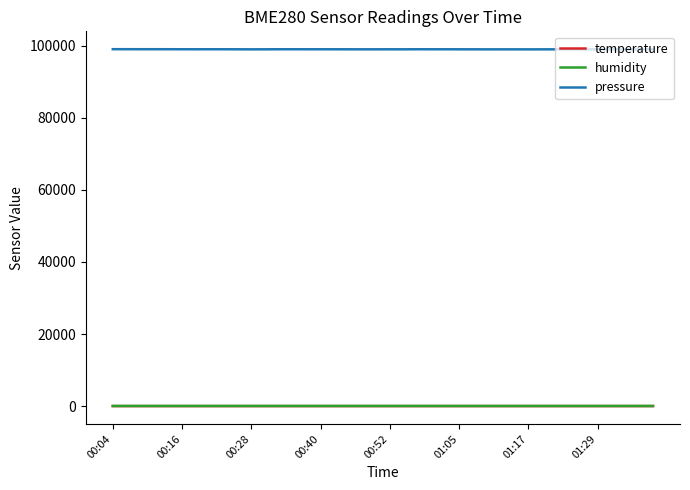

How many values in the temperature series are below 12?

14